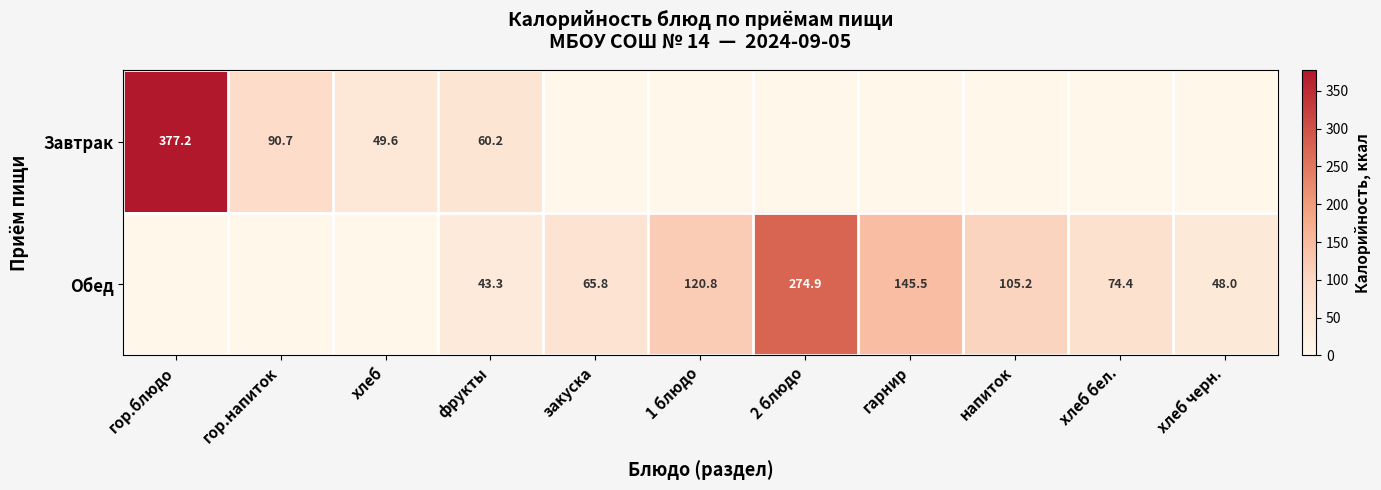

True or false: Обед has a value of 194.4 at гарнир.

False